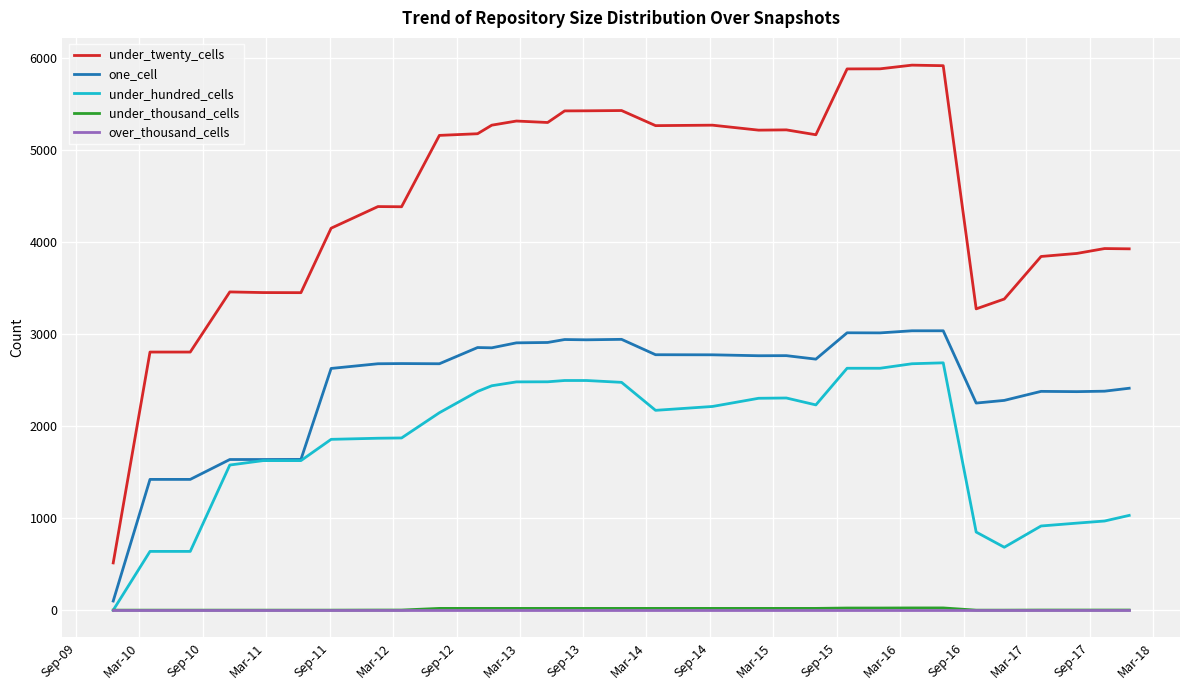

Which series has the widest spread of values?

under_twenty_cells